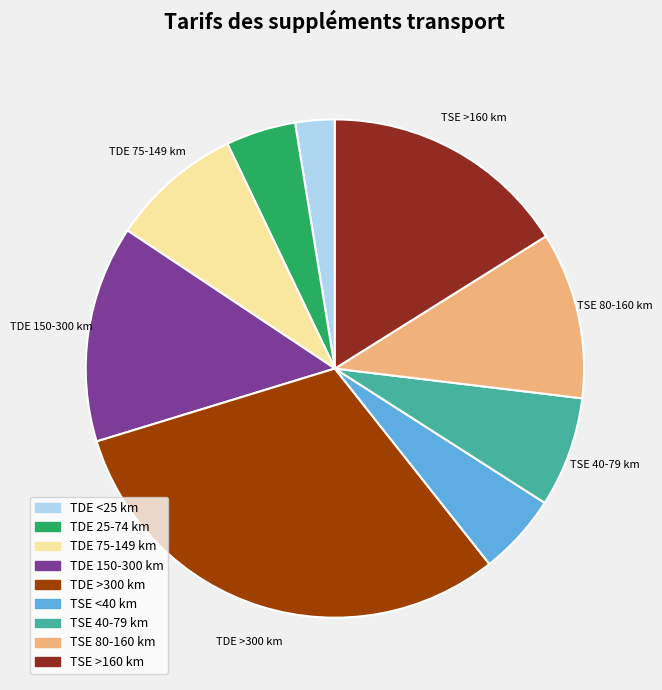

Combined, do TSE >160 km and TSE 40-79 km account for over 50%?

No